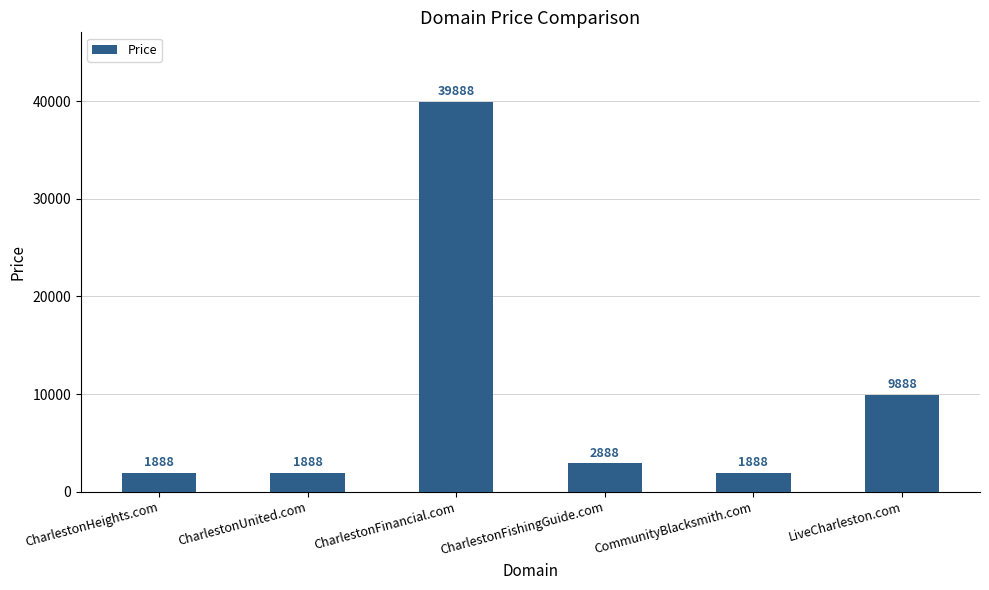

Between CharlestonHeights.com and LiveCharleston.com, which is larger?

LiveCharleston.com